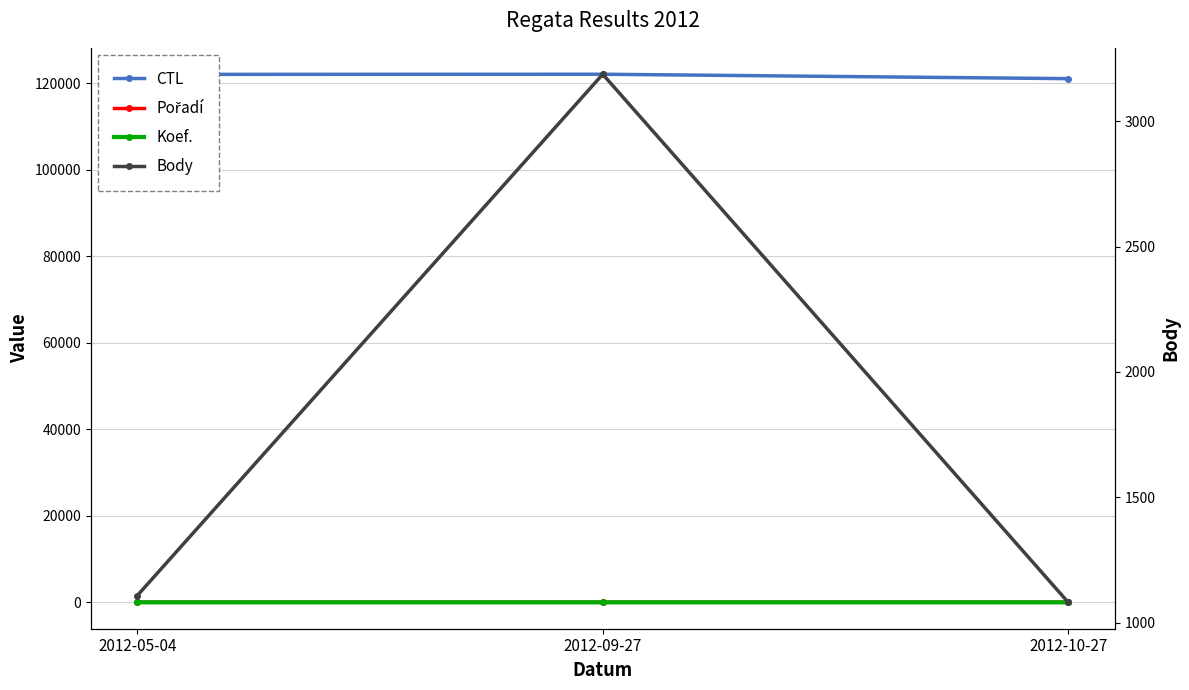

Reading left to right, list all the values displayed in this chart.

CTL: 122105	122139	121120
Pořadí: 12	13	10
Koef.: 4	6	6
Body: 1108	3187	1081